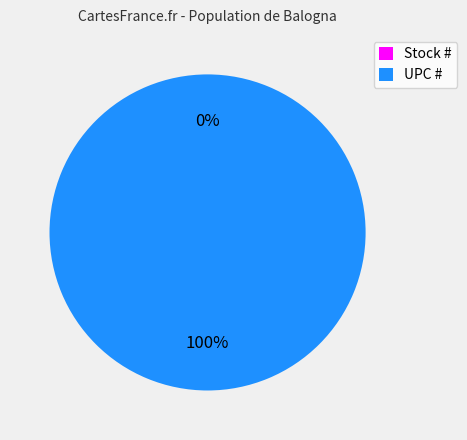

Which has a higher value, Stock # or UPC #?

UPC #